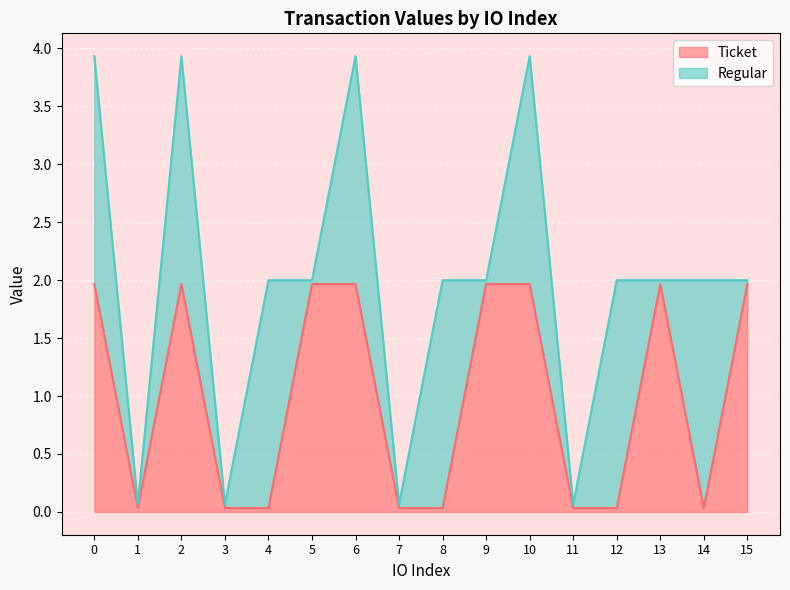

How many values are below 1?

8